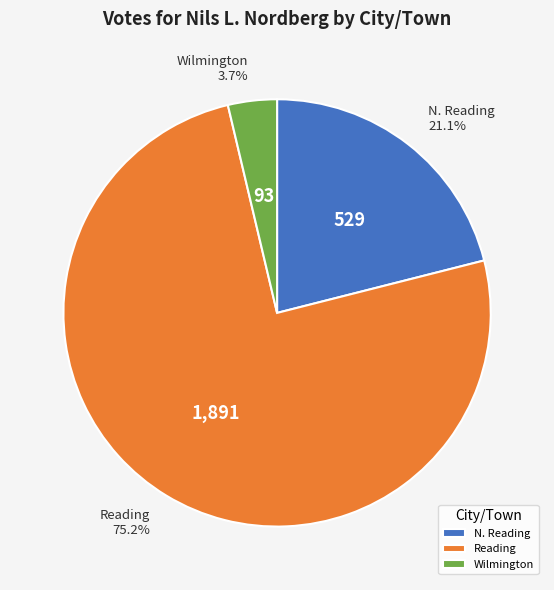

To the nearest percent, what is the average slice percentage?

33%